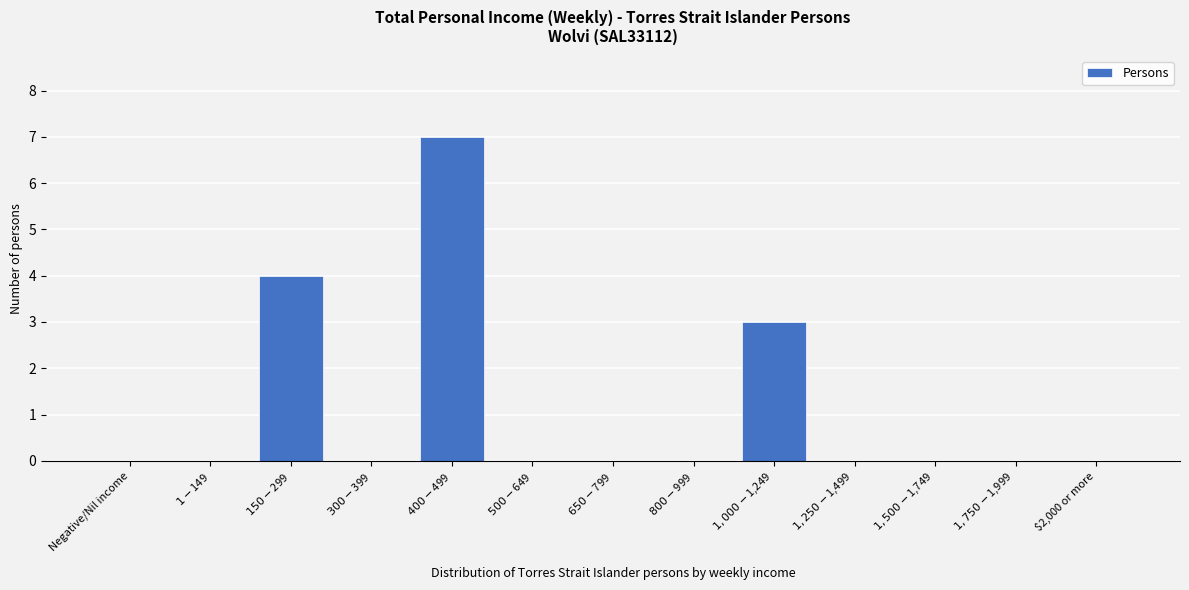

What is the greatest value displayed?

7